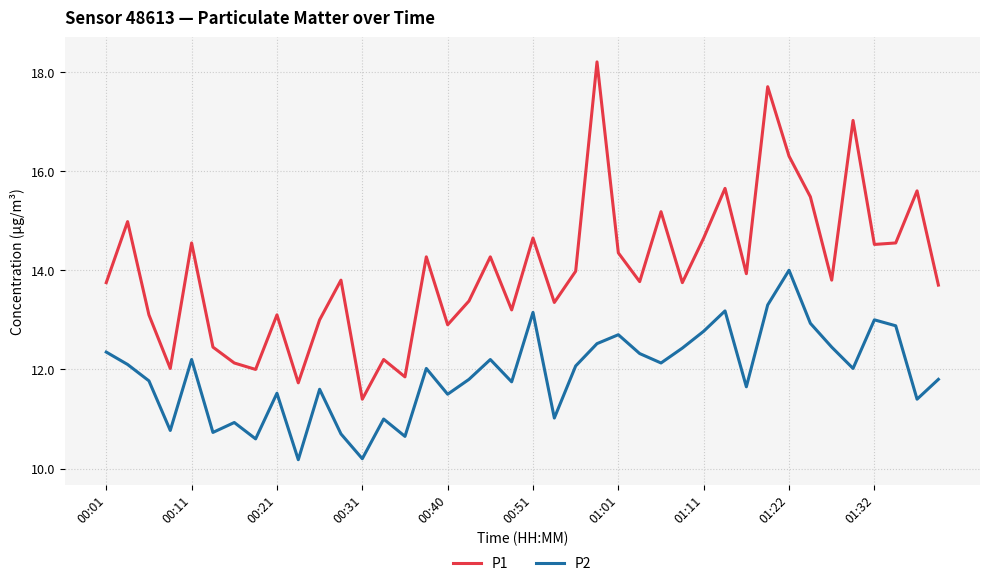

True or false: P1 has more than 1 points higher than both neighbors.

True